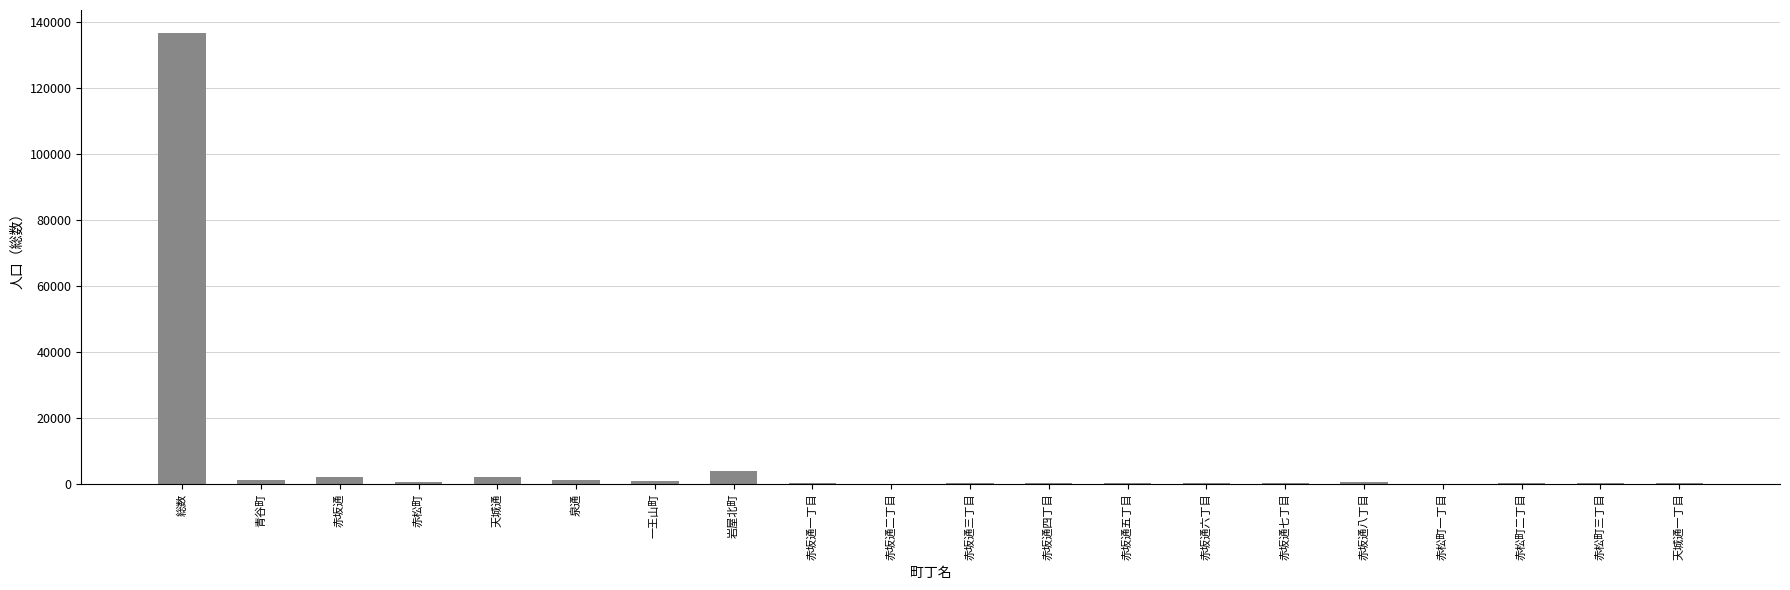

At which category does the chart reach its peak across all series?

総数